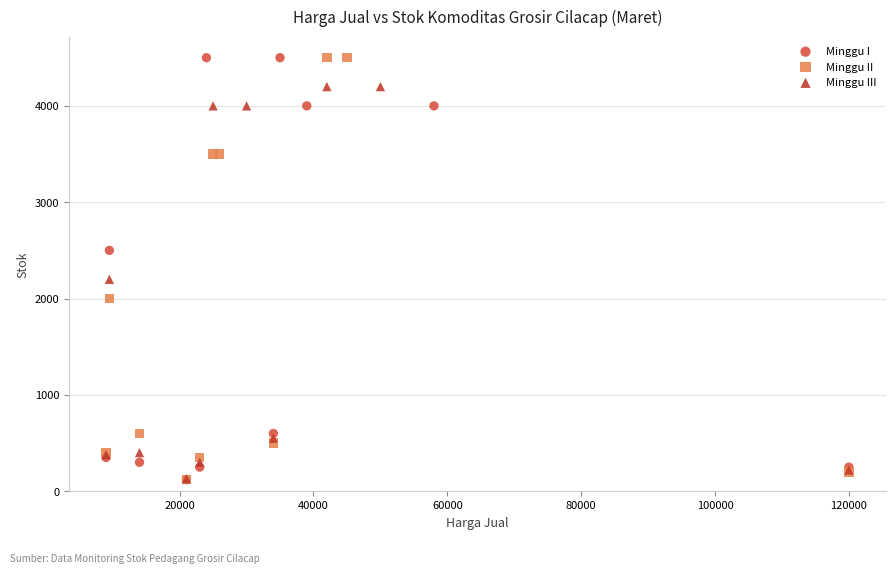

What are all the series names shown in the legend?

Minggu I, Minggu II, Minggu III